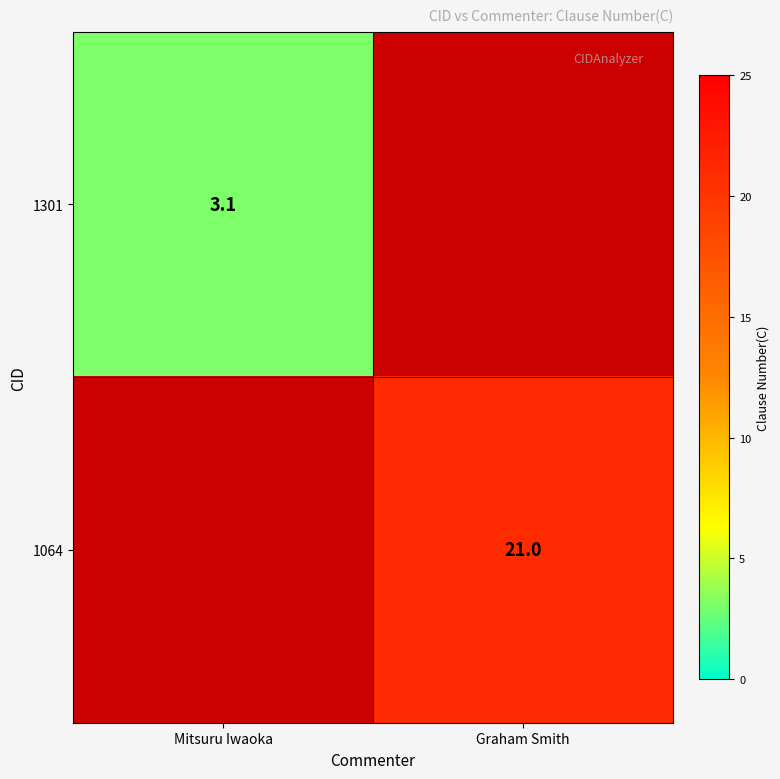

The 1064 series shows 11.7 at Graham Smith. True or false?

False